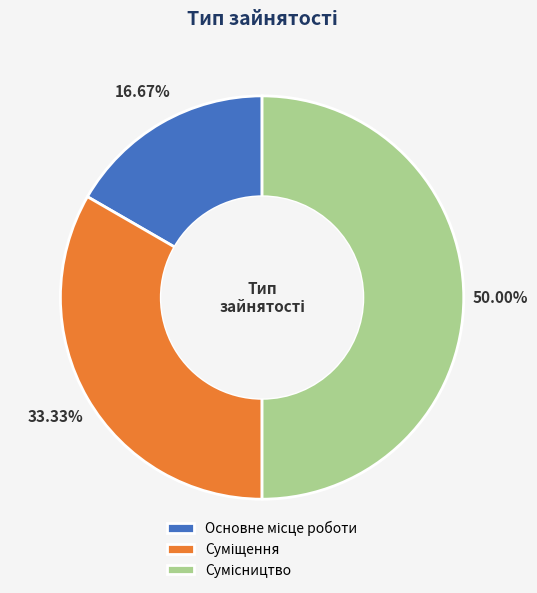

To the nearest percent, what is the difference between the Основне місце роботи and Сумісництво slice percentages?

33%